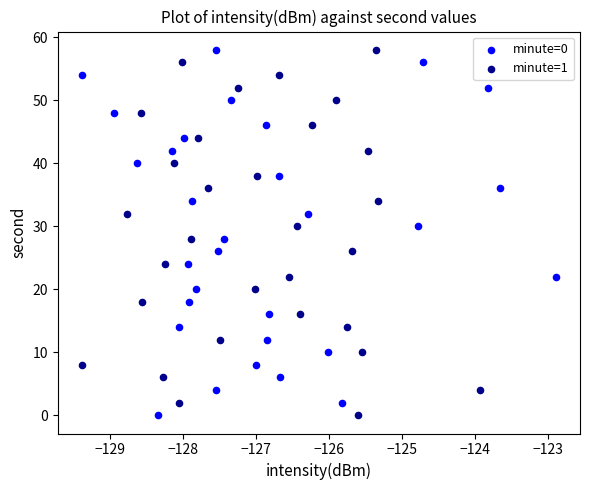

What are all the series names shown in the legend?

minute=0, minute=1